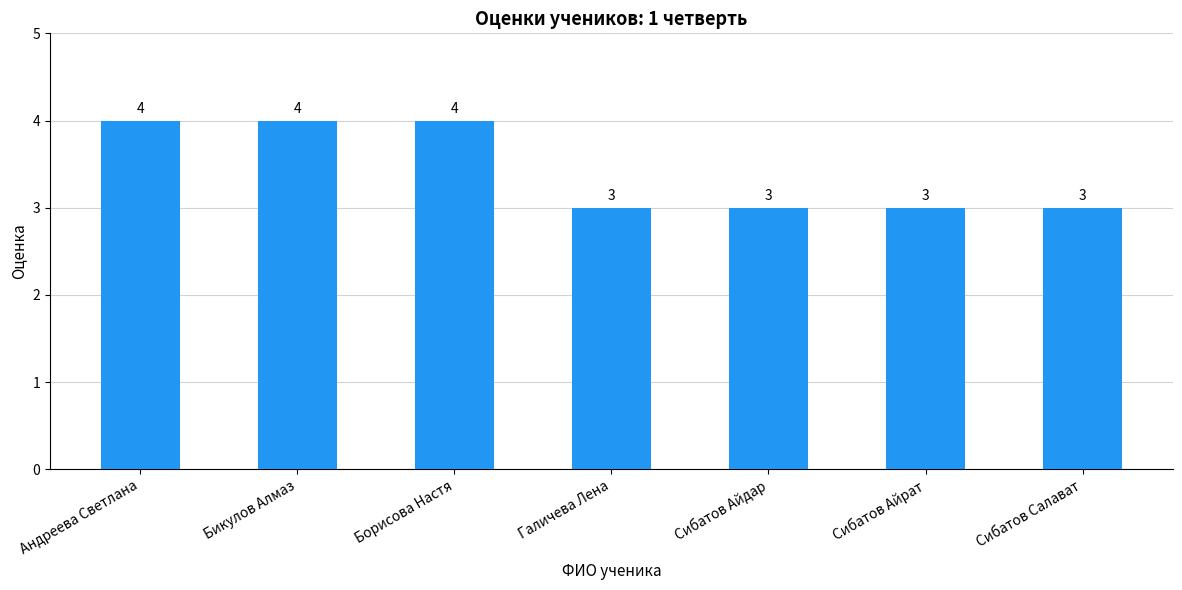

The chart shows a value of 4 at Андреева Светлана. True or false?

True